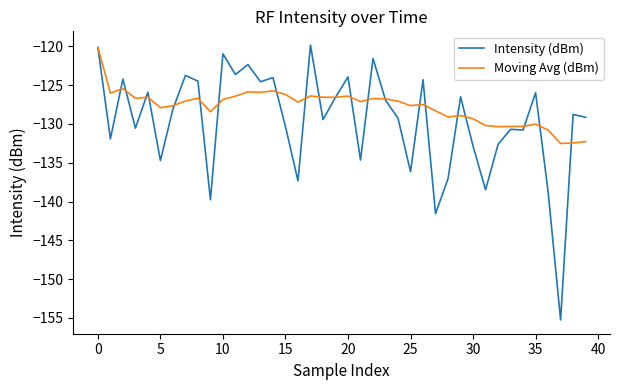

Which series has the largest range (max minus min)?

Intensity (dBm)